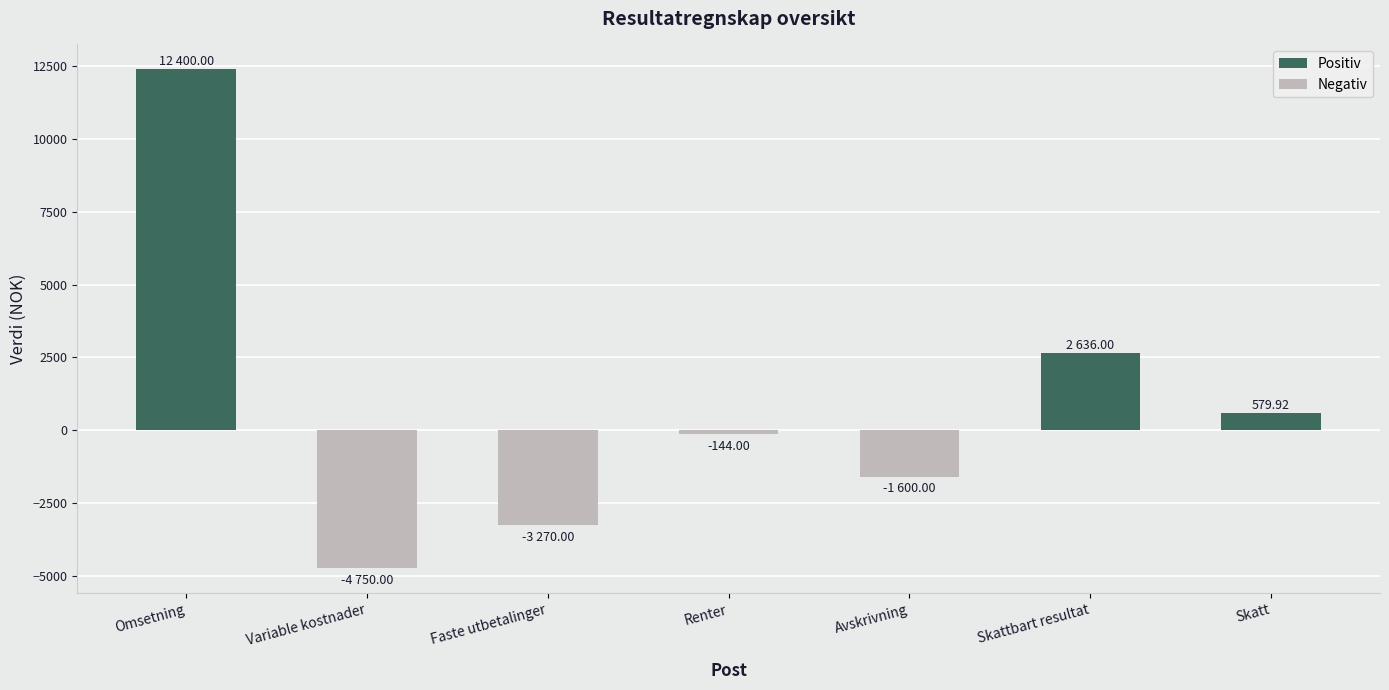

At which label is the value closest to 3825?

Skattbart resultat